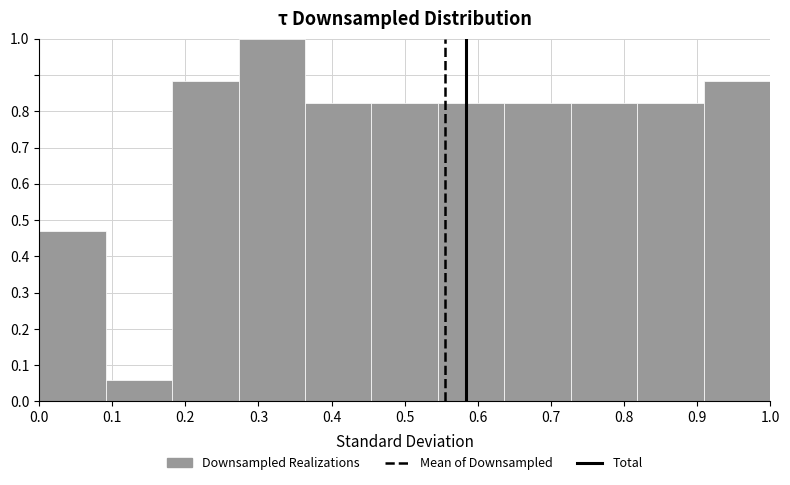

Which range on the x-axis has the tallest bar?

0.27 to 0.36